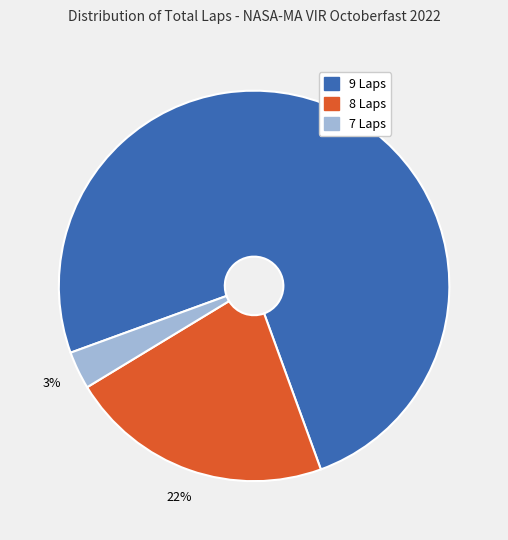

Rank the categories by value from lowest to highest.

7 Laps, 8 Laps, 9 Laps